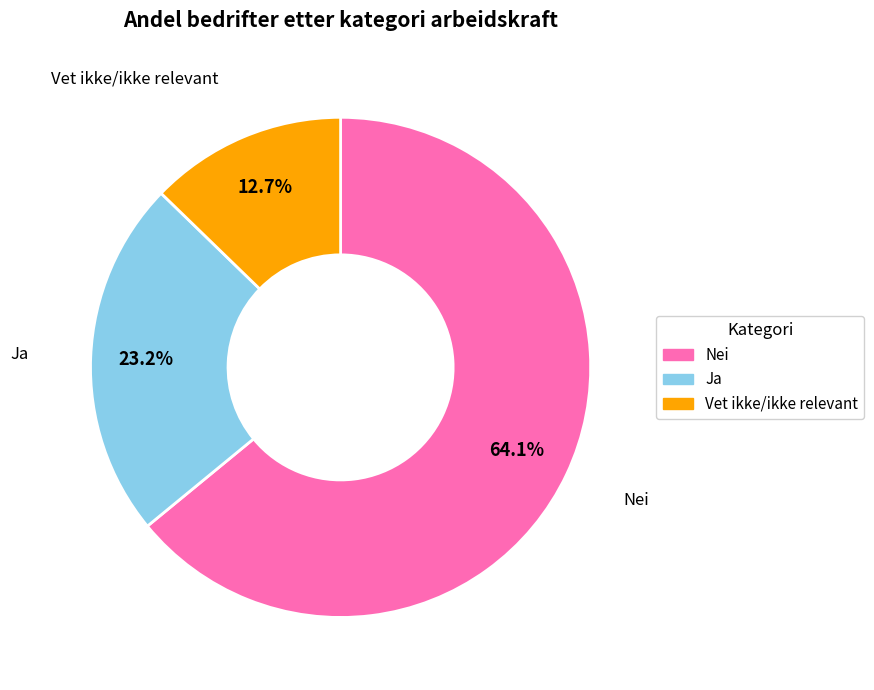

Is there a majority slice in this chart?

Yes